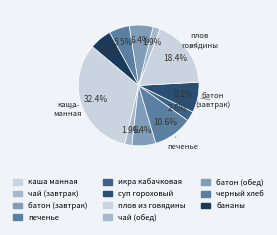

Does чай (завтрак) account for over 50% of the chart?

No